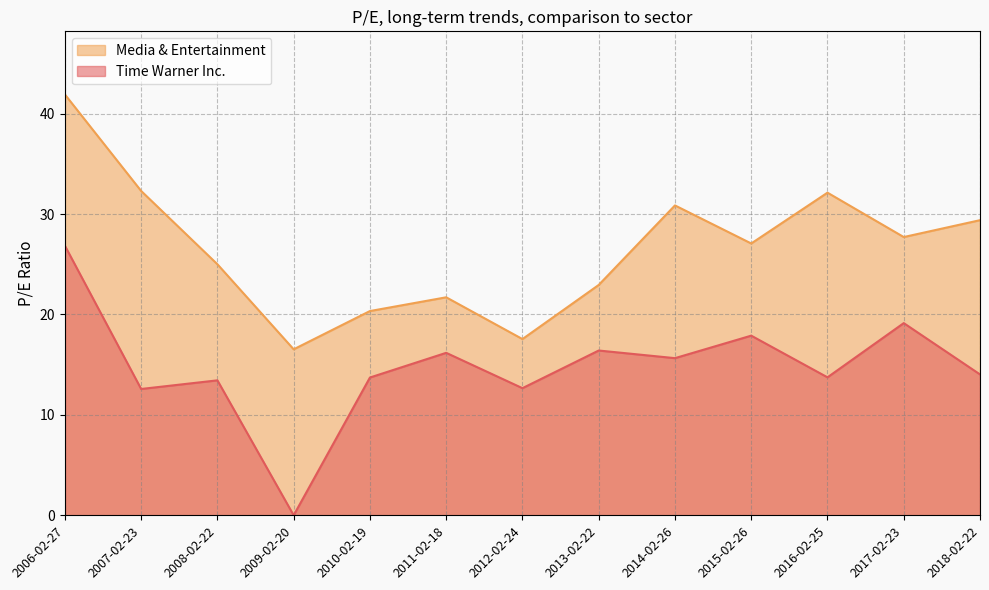

What is the value of the Time Warner Inc. point at the 7th from the left?

12.7